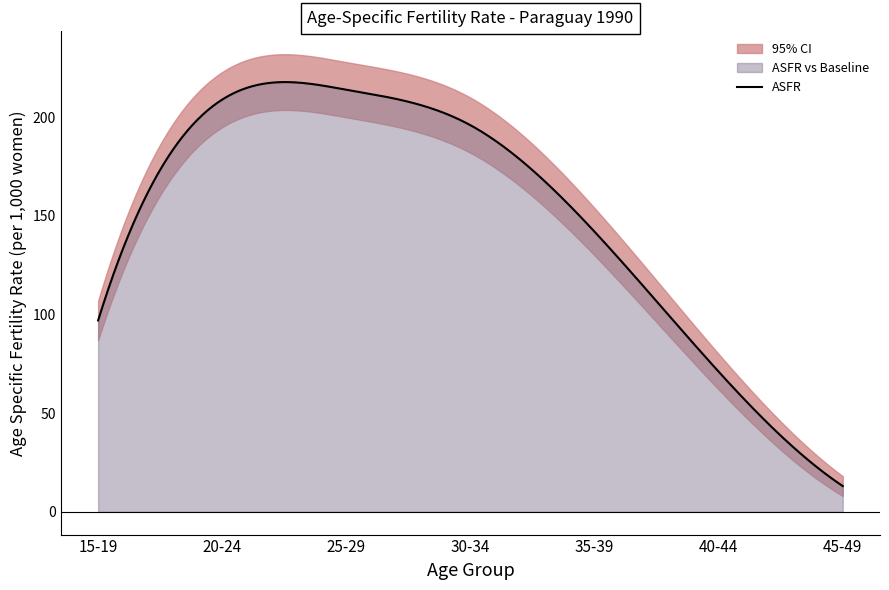

What is the change in value from 30-34 to 40-44?

-125